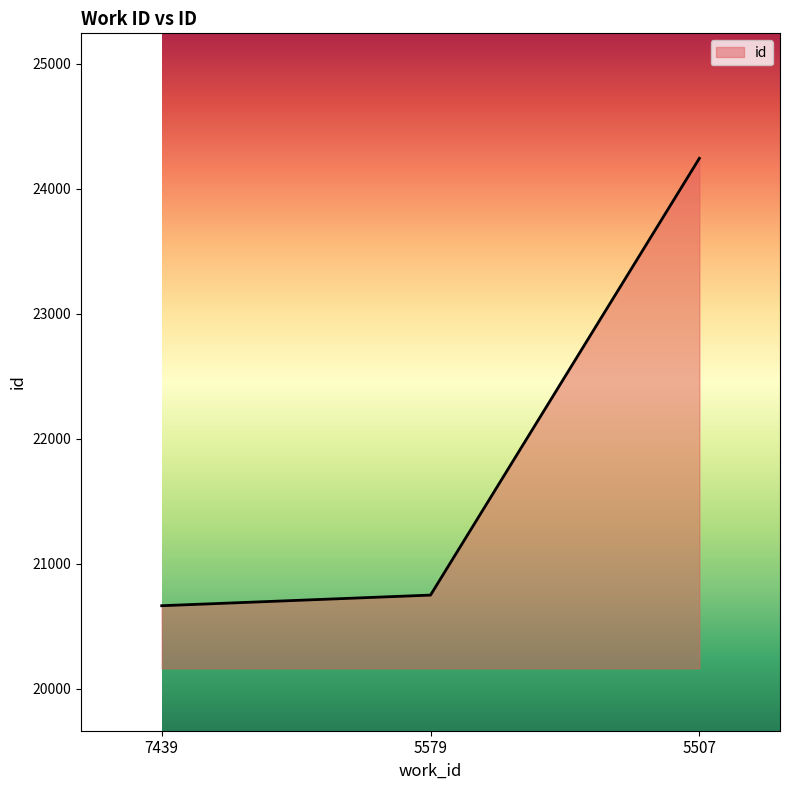

What is the change in value from 7439 to 5507?

+3579